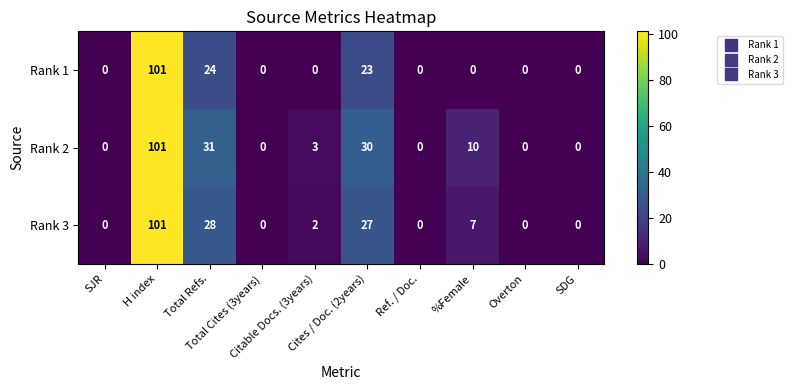

What is the difference between the second highest and minimum values in the Rank 3 series?

28